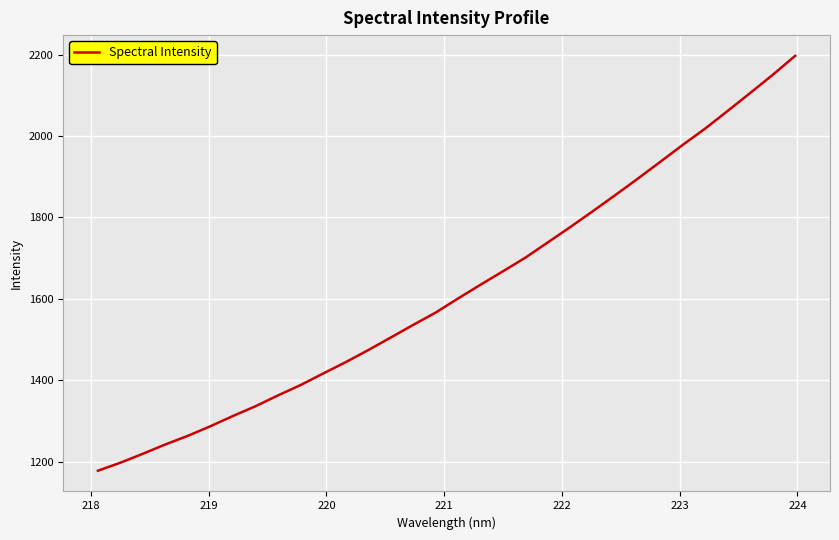

What is the maximum value shown in the chart?

2196.7